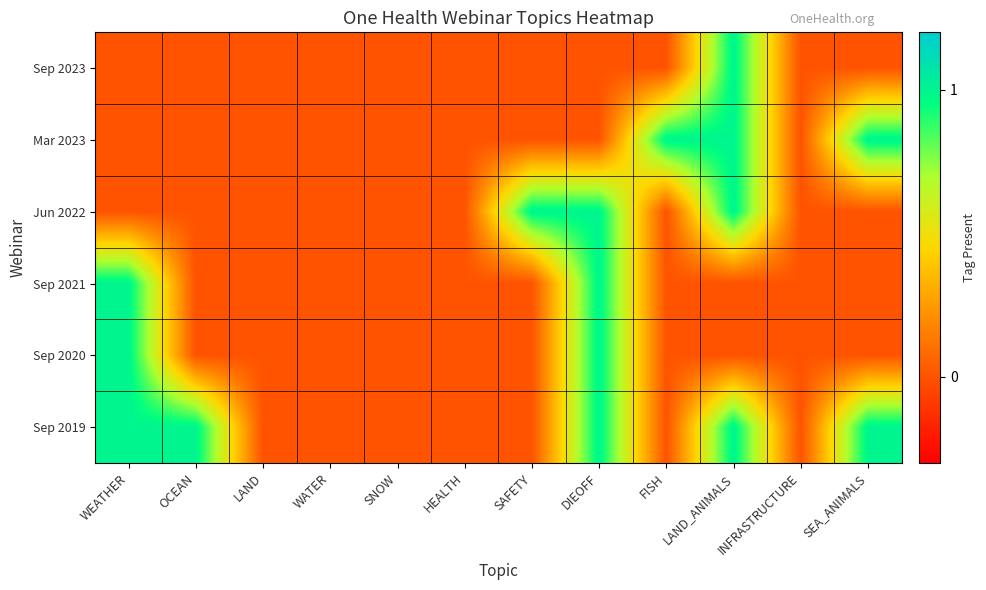

Reading left to right, what are all the values shown in this chart?

Sep 2023: WEATHER=0	OCEAN=0	LAND=0	WATER=0	SNOW=0	HEALTH=0	SAFETY=0	DIEOFF=0	FISH=0	LAND_ANIMALS=1	INFRASTRUCTURE=0	SEA_ANIMALS=0
Mar 2023: WEATHER=0	OCEAN=0	LAND=0	WATER=0	SNOW=0	HEALTH=0	SAFETY=0	DIEOFF=0	FISH=1	LAND_ANIMALS=1	INFRASTRUCTURE=0	SEA_ANIMALS=1
Jun 2022: WEATHER=0	OCEAN=0	LAND=0	WATER=0	SNOW=0	HEALTH=0	SAFETY=1	DIEOFF=1	FISH=0	LAND_ANIMALS=1	INFRASTRUCTURE=0	SEA_ANIMALS=0
Sep 2021: WEATHER=1	OCEAN=0	LAND=0	WATER=0	SNOW=0	HEALTH=0	SAFETY=0	DIEOFF=1	FISH=0	LAND_ANIMALS=0	INFRASTRUCTURE=0	SEA_ANIMALS=0
Sep 2020: WEATHER=1	OCEAN=0	LAND=0	WATER=0	SNOW=0	HEALTH=0	SAFETY=0	DIEOFF=1	FISH=0	LAND_ANIMALS=0	INFRASTRUCTURE=0	SEA_ANIMALS=0
Sep 2019: WEATHER=1	OCEAN=1	LAND=0	WATER=0	SNOW=0	HEALTH=0	SAFETY=0	DIEOFF=1	FISH=0	LAND_ANIMALS=1	INFRASTRUCTURE=0	SEA_ANIMALS=1